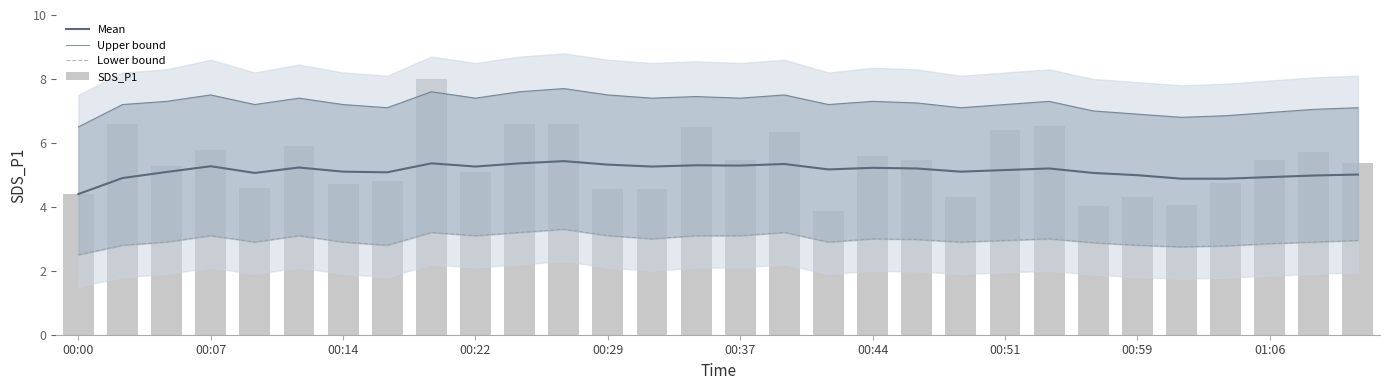

How many groups of bars are there?

30